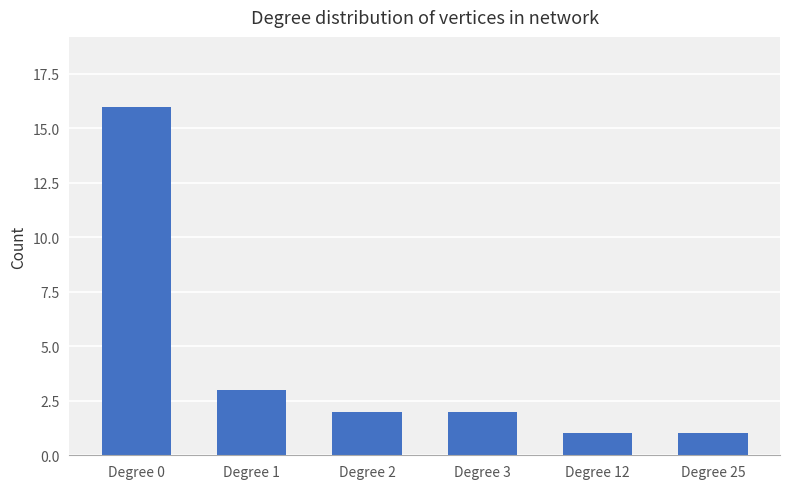

Are the bars horizontal?

No